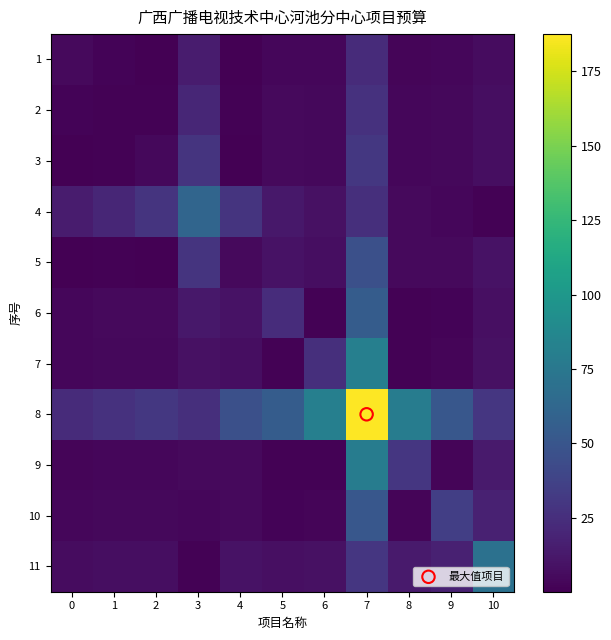

Which series has the largest total across all categories?

8